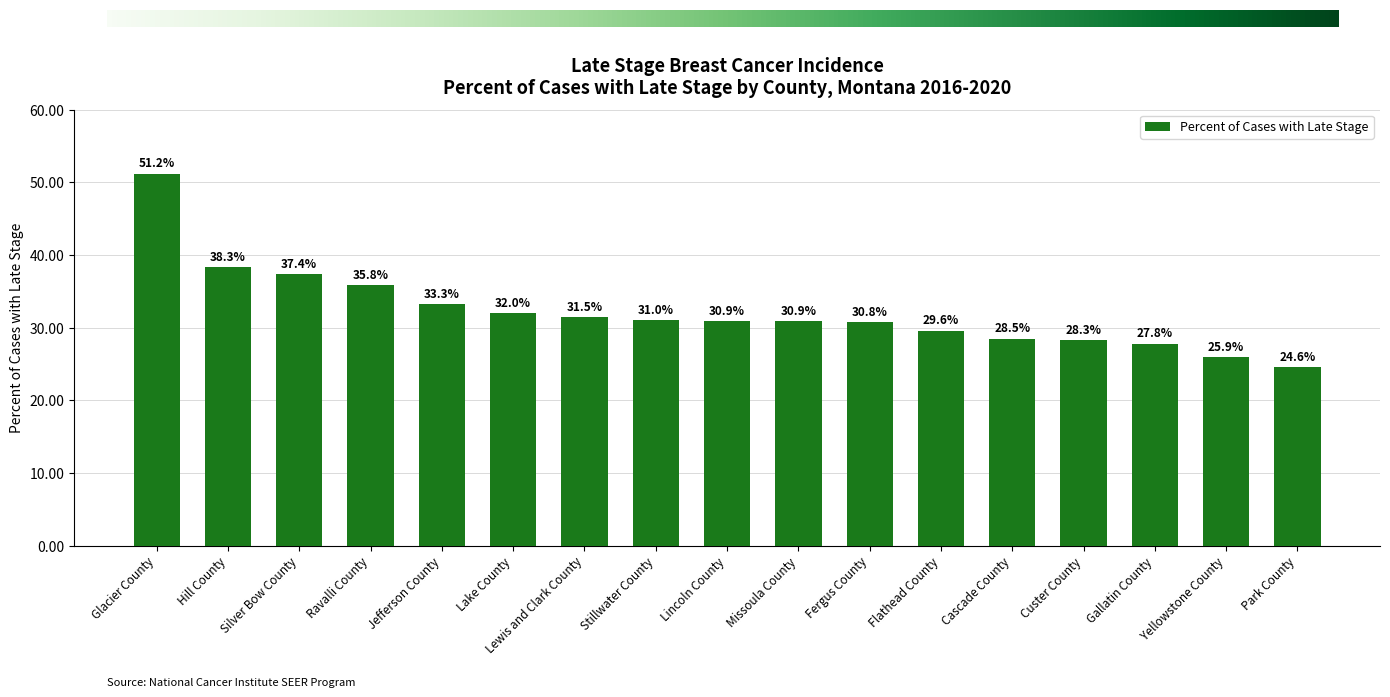

What is the minimum value shown in the chart?

24.6